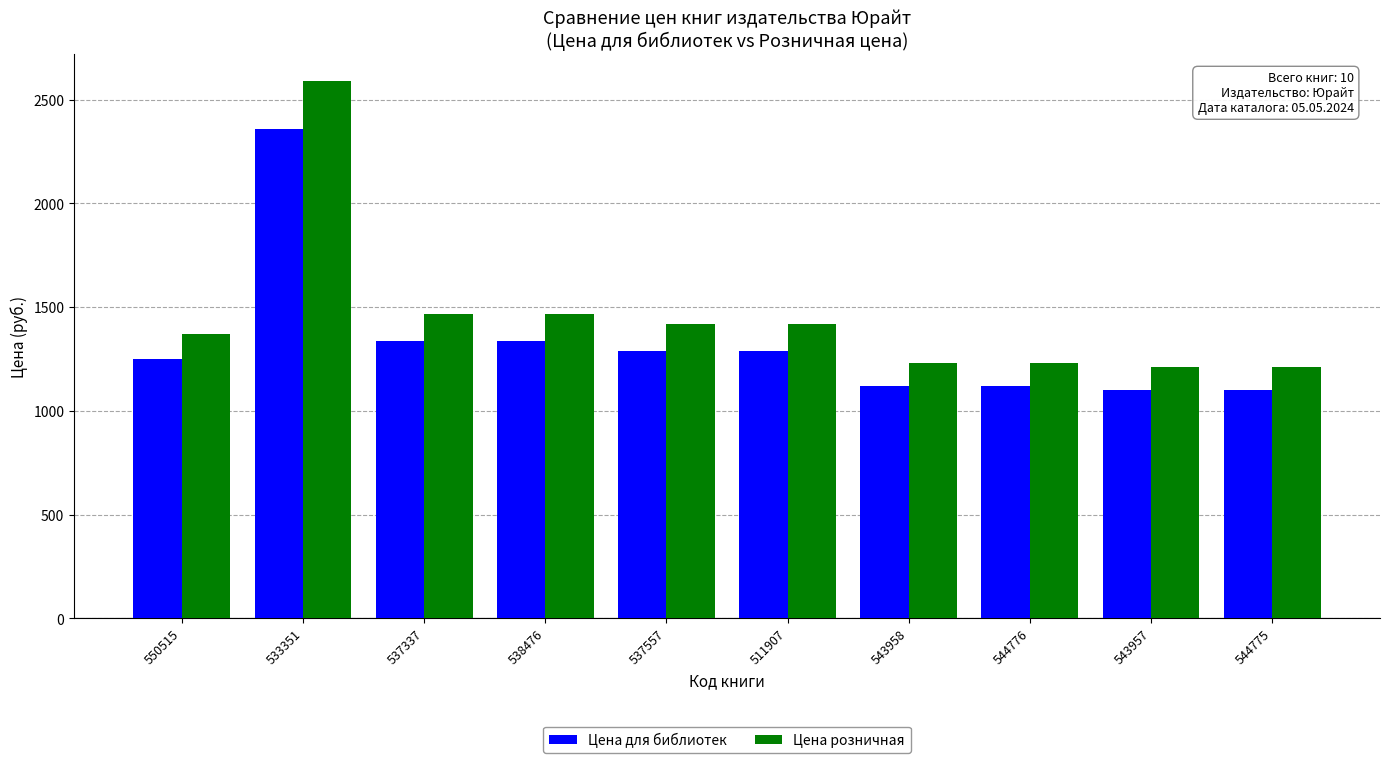

What is the maximum value shown in the chart?

2589